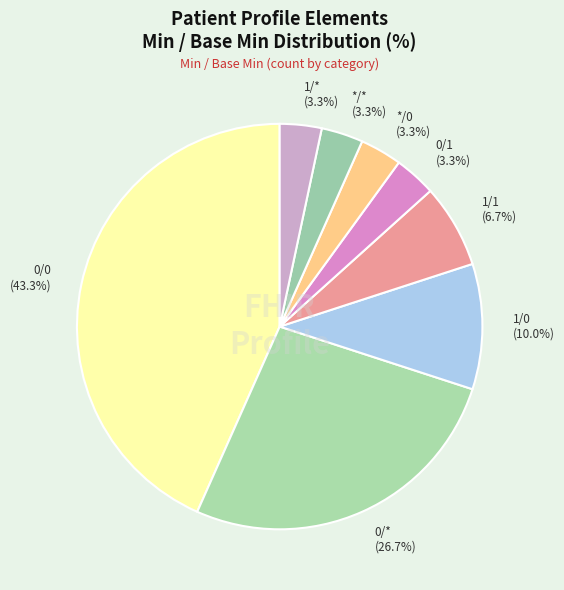

Is there any slice that represents more than half of the pie?

No